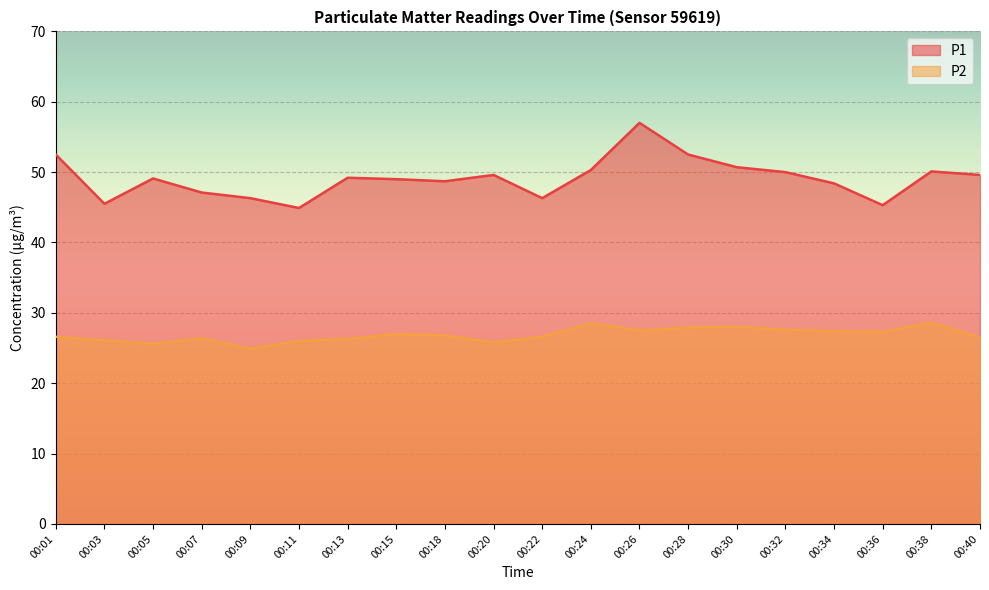

At which label does P1 first exceed 49?

00:01